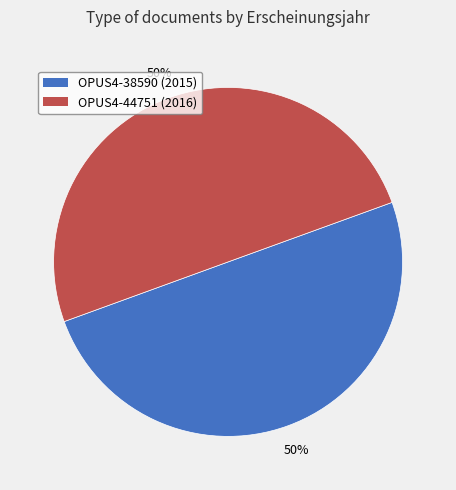

To the nearest percent, what percentage of the pie is OPUS4-38590?

50%